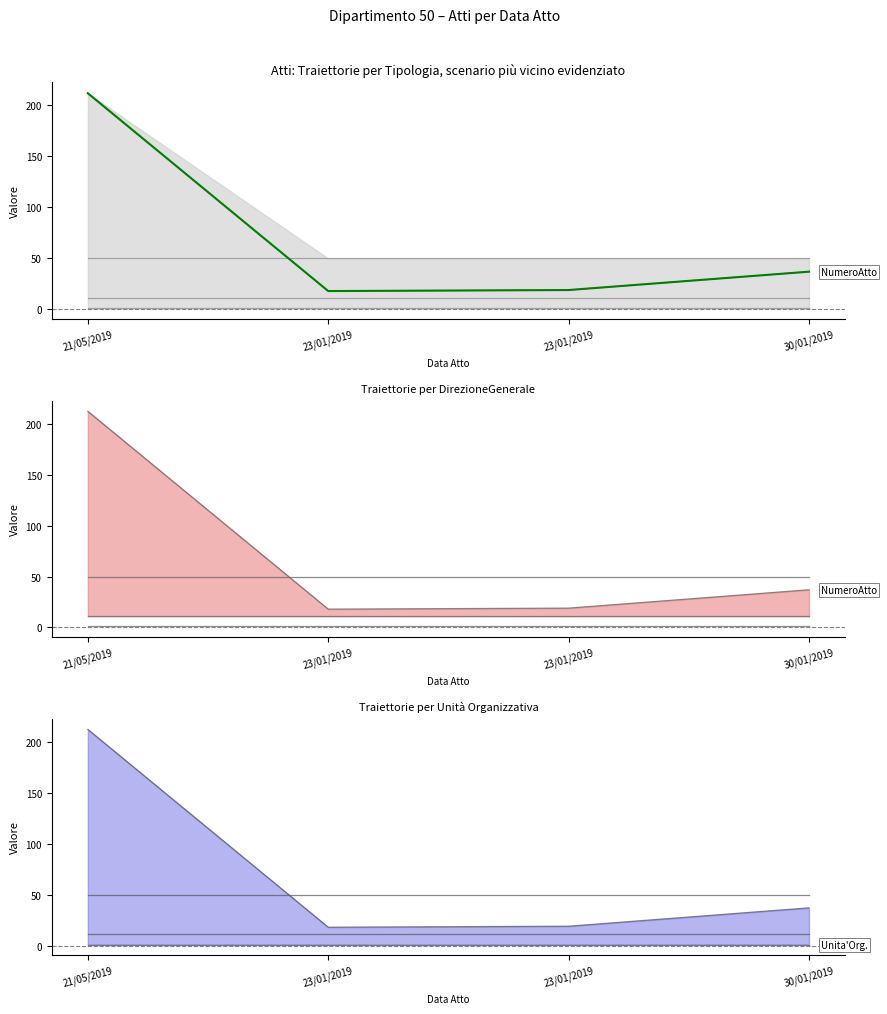

What is the maximum value shown in the chart?

212